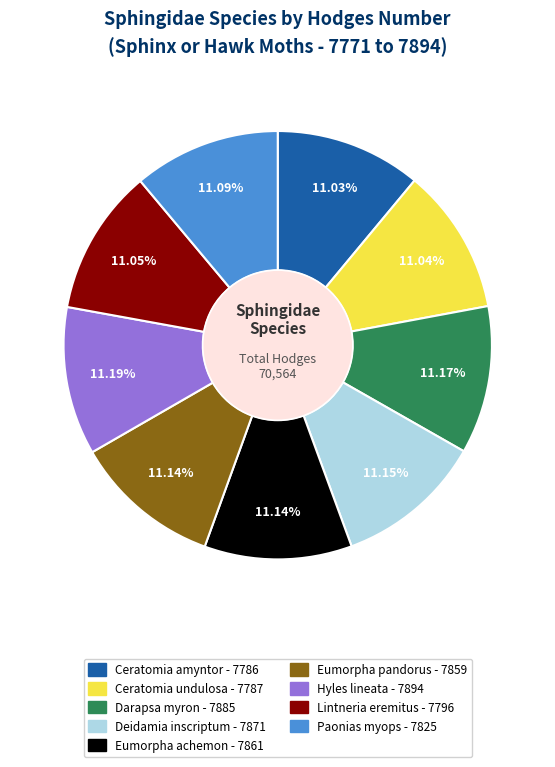

Does Darapsa myron account for over 50% of the chart?

No